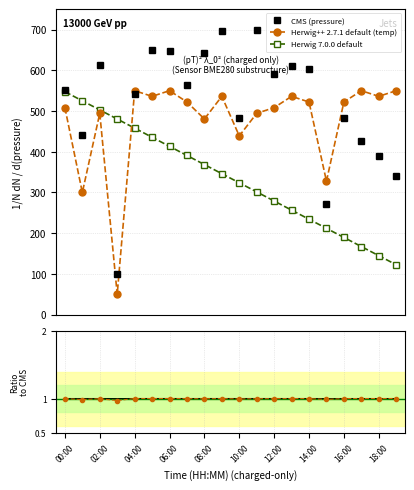

True or false: Herwig 7.0.0 default has more than 1 points higher than both neighbors.

False